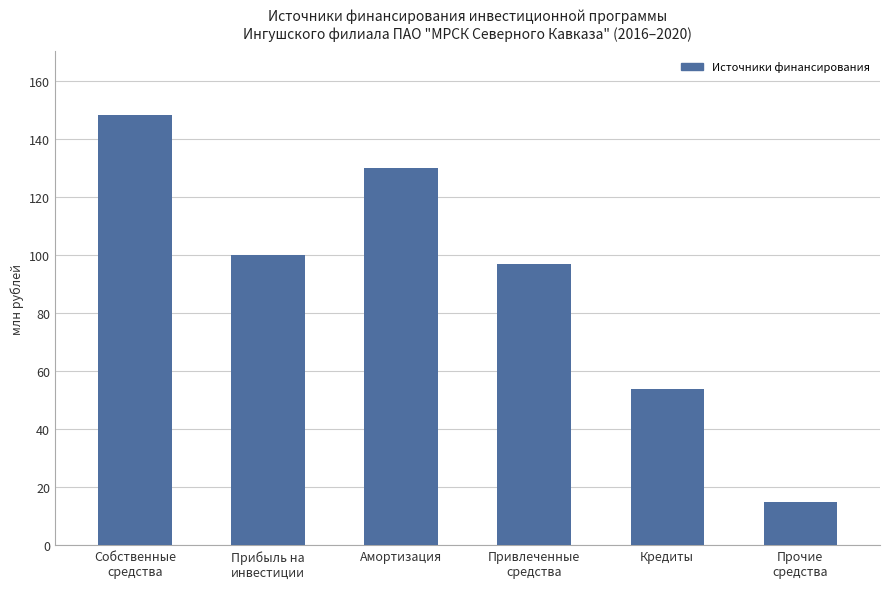

What is the label of the 4th bar from the left?

Привлеченные
средства